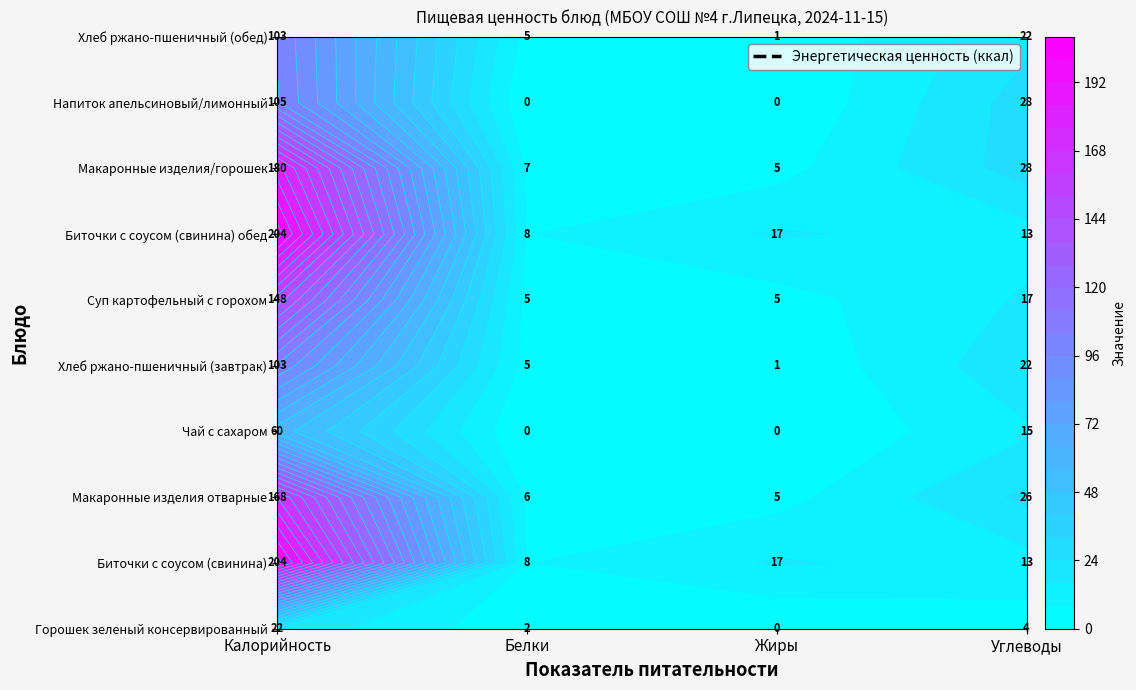

Reading left to right, extract all data points from this chart.

Горошек зеленый консервированный: 22	2	0	4
Биточки с соусом (свинина): 204	8	17	13
Макаронные изделия отварные: 168	6	5	26
Чай с сахаром: 60	0	0	15
Хлеб ржано-пшеничный (завтрак): 103	5	1	22
Суп картофельный с горохом: 148	5	5	17
Биточки с соусом (свинина) обед: 204	8	17	13
Макаронные изделия/горошек: 180	7	5	28
Напиток апельсиновый/лимонный: 105	0	0	28
Хлеб ржано-пшеничный (обед): 103	5	1	22